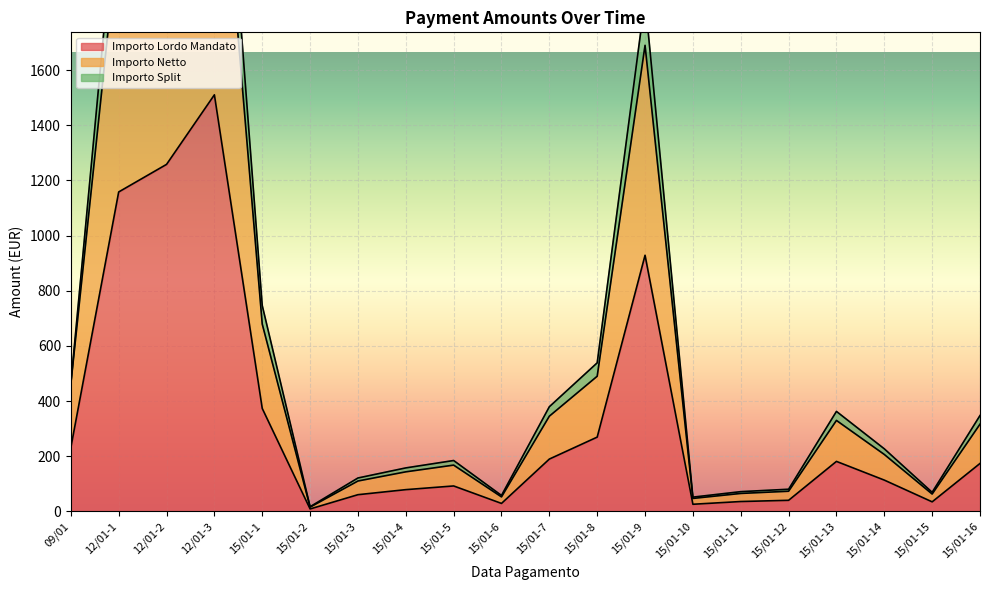

The Importo Split series shows 135.9 at 09/01. True or false?

False